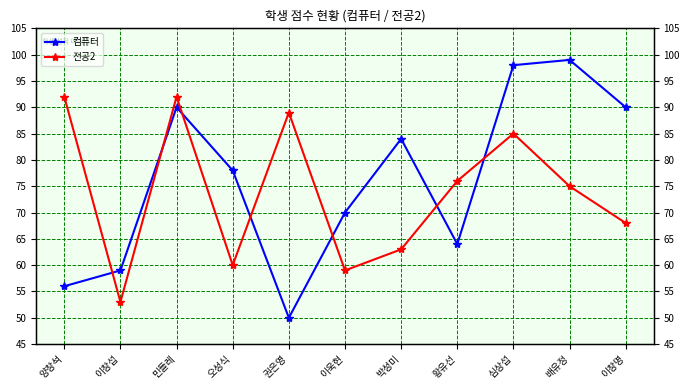

What value does the 컴퓨터 series have at 배유정?

99